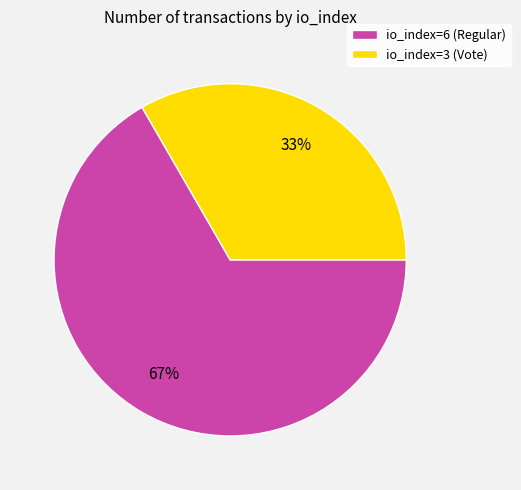

What is the majority slice?

io_index=6 (Regular)